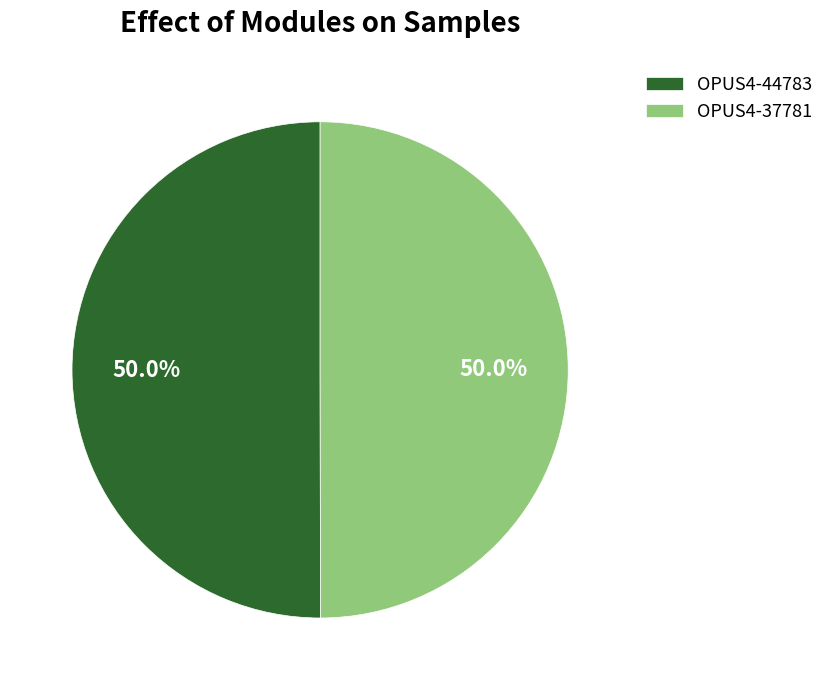

Combined, what portion of the pie is OPUS4-44783 and OPUS4-37781?

100.0%